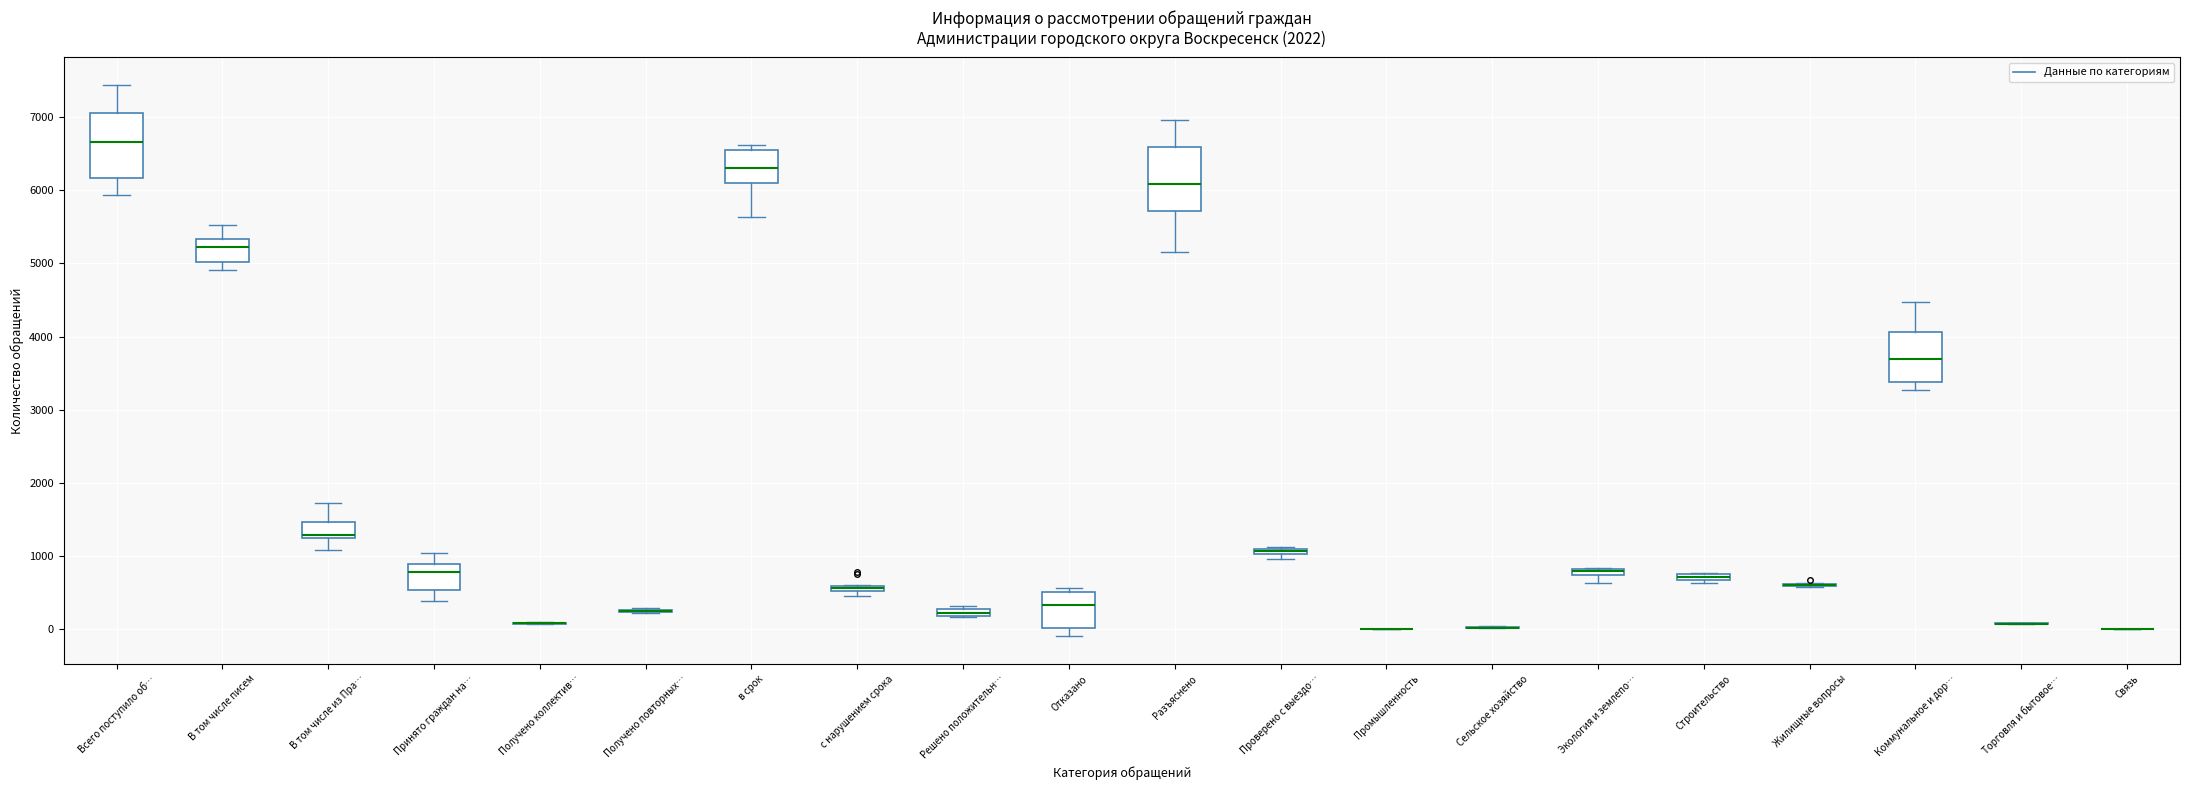

Where does the median line of the box for Коммунальное и дор… sit on the y-axis? The values are not printed on the chart, so give them approximately, as read against the axis.

3700